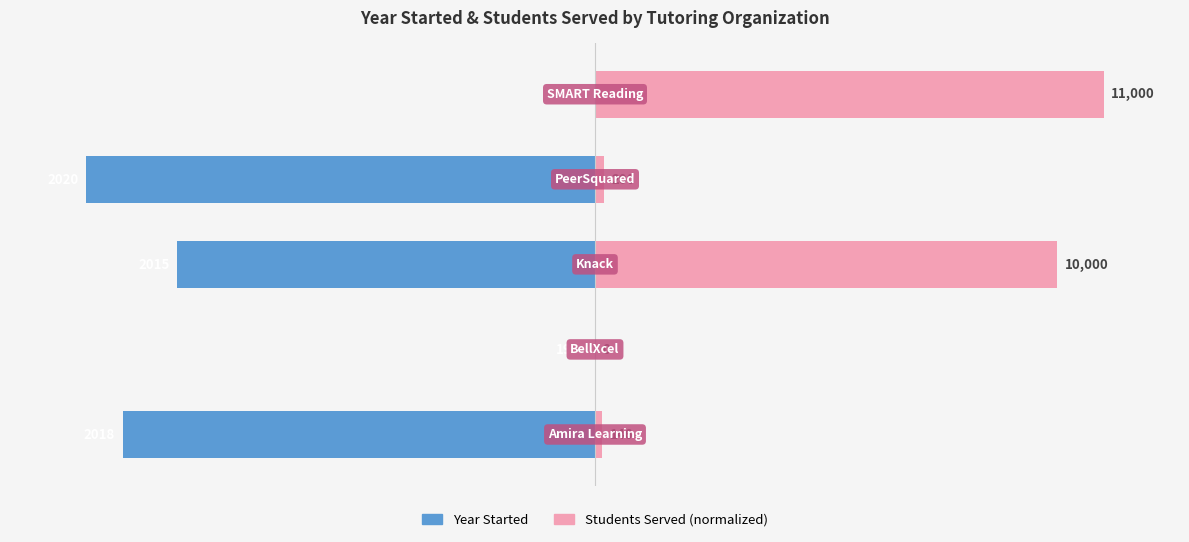

How many bars are there in total?

10